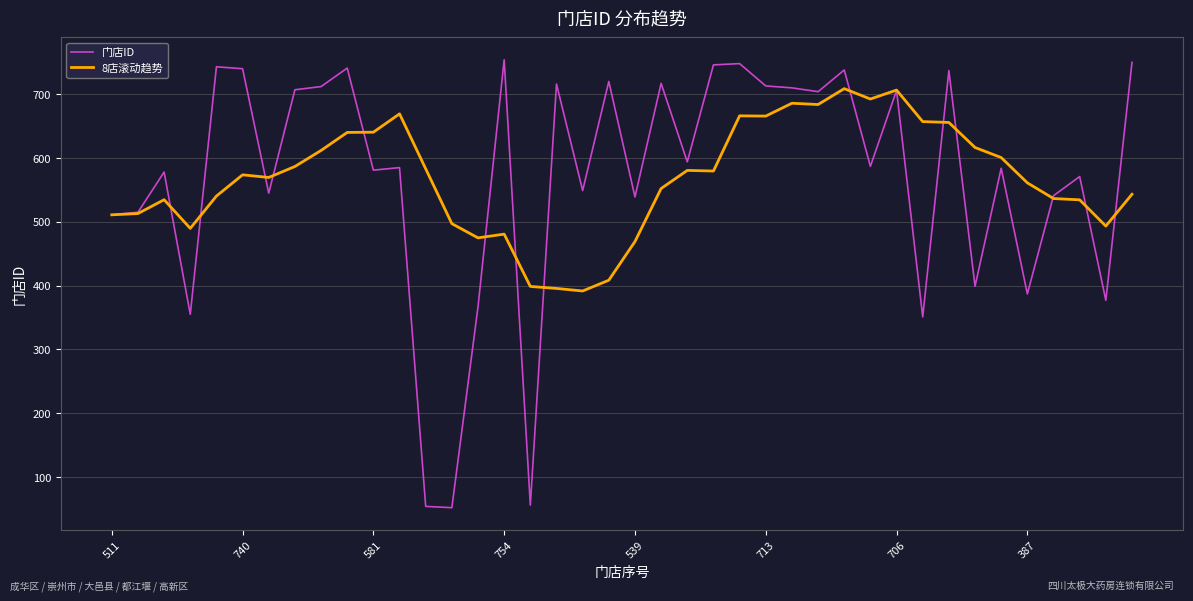

List the series in order of their peak value, lowest first.

8店滚动趋势, 门店ID